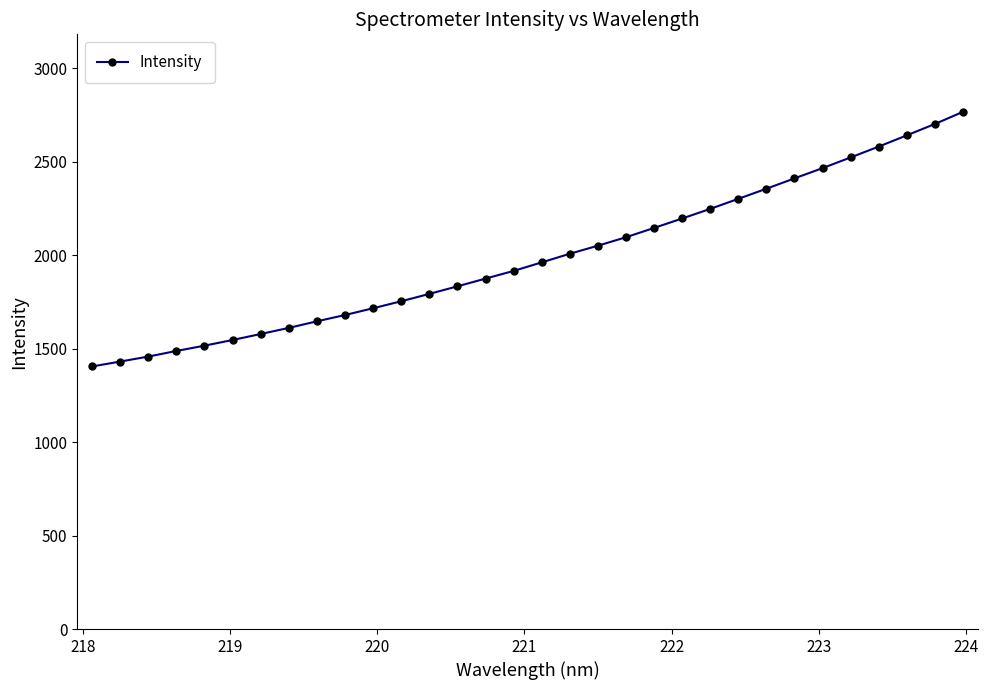

What is the sum of all values?

63723.3